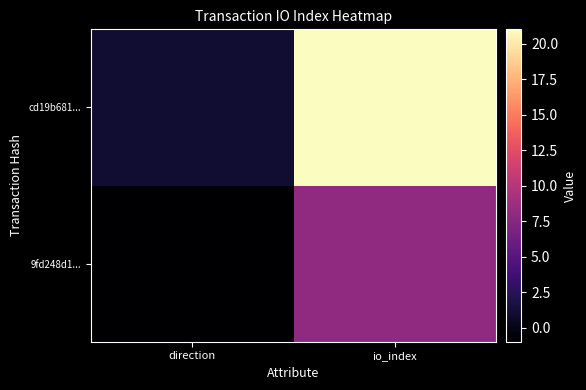

At direction, list the series in order from smallest to largest.

9fd248d1..., cd19b681...